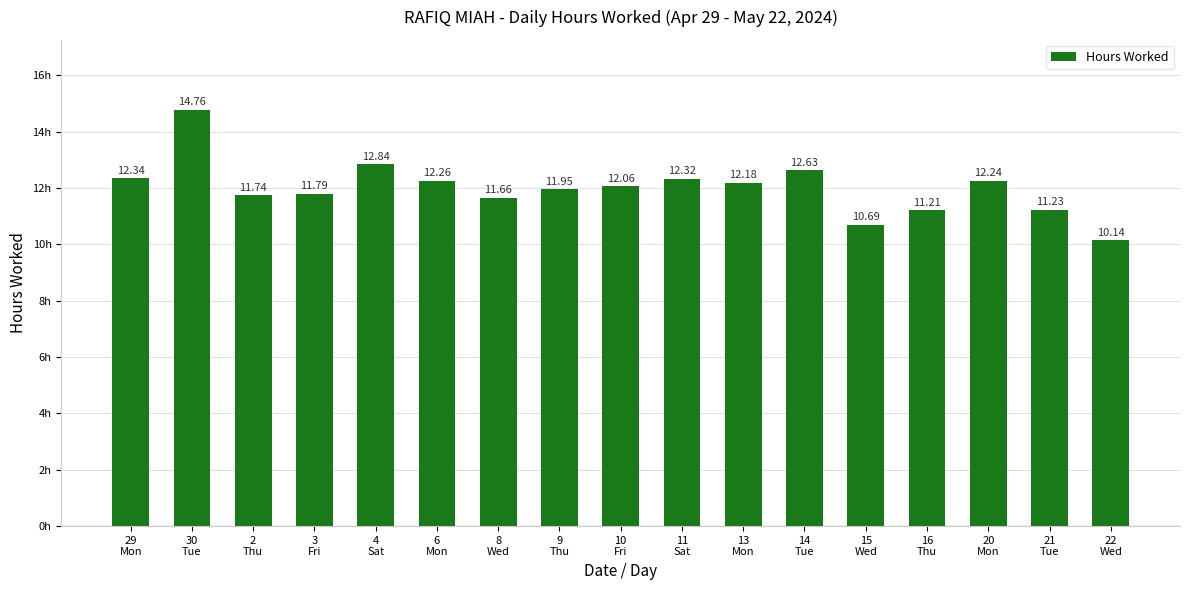

What is the difference between the maximum and minimum values?

4.6